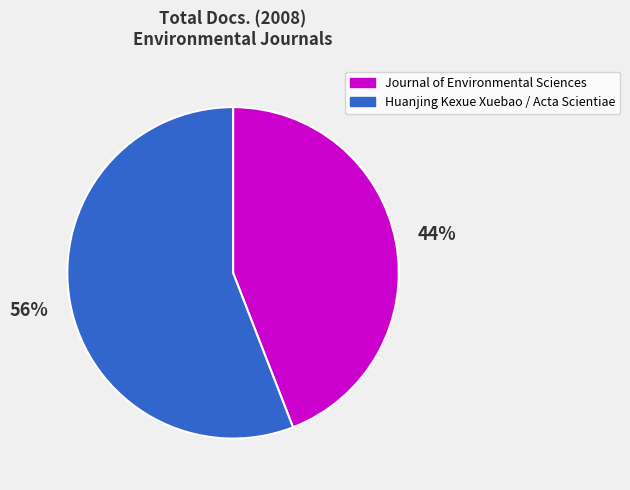

Count the number of slices in the pie.

2